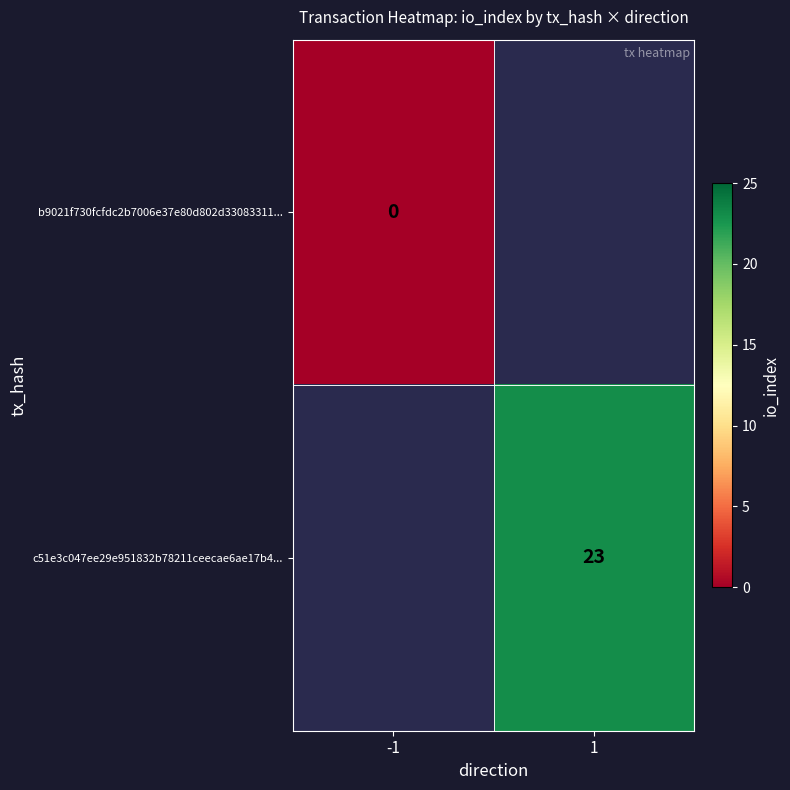

The c51e3c047ee29e951832b78211ceecae6ae17b4... series shows 23 at 1. True or false?

True